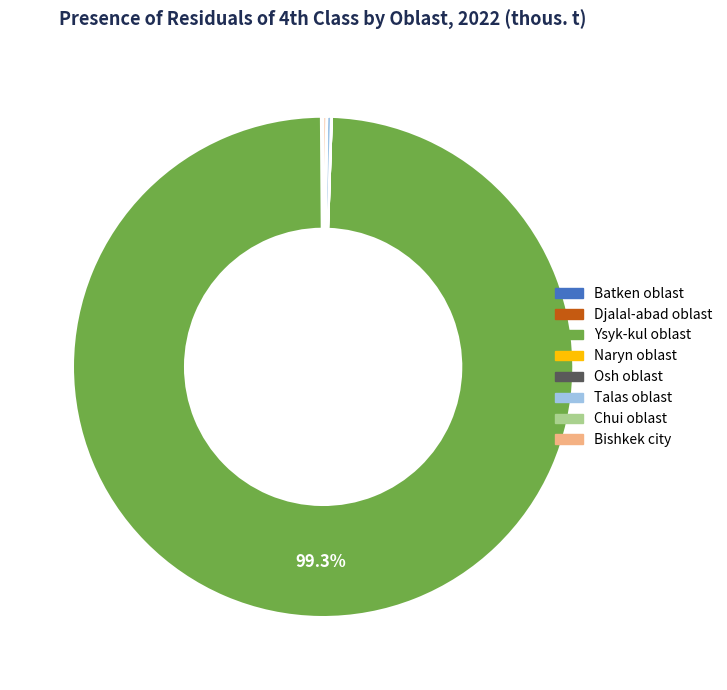

Is there a majority slice in this chart?

Yes